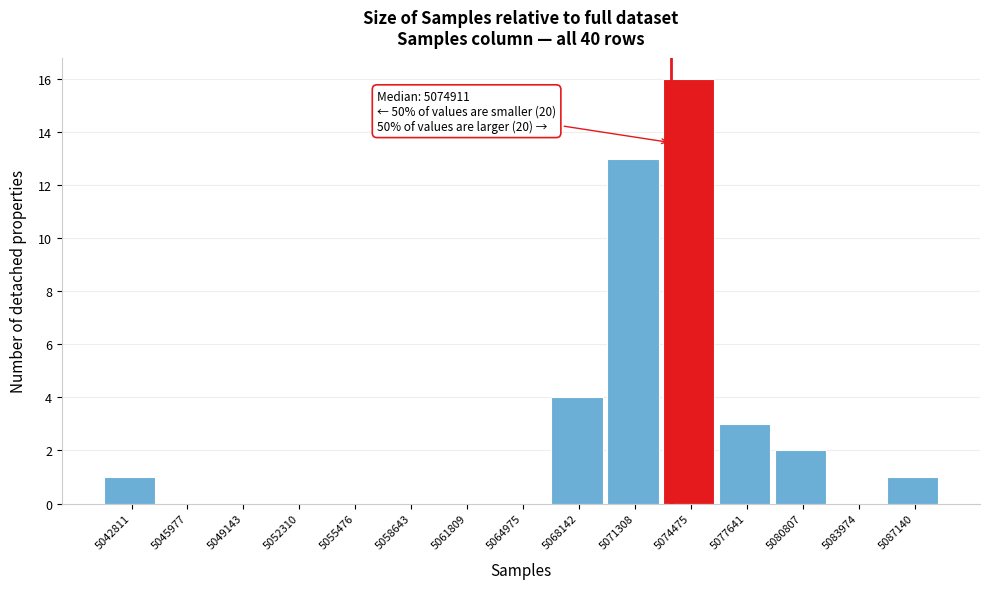

Reading right to left, what are all the values shown in this chart?

5087140=1	5083974=0	5080807=2	5077641=3	5074475=16	5071308=13	5068142=4	5064975=0	5061809=0	5058643=0	5055476=0	5052310=0	5049143=0	5045977=0	5042811=1